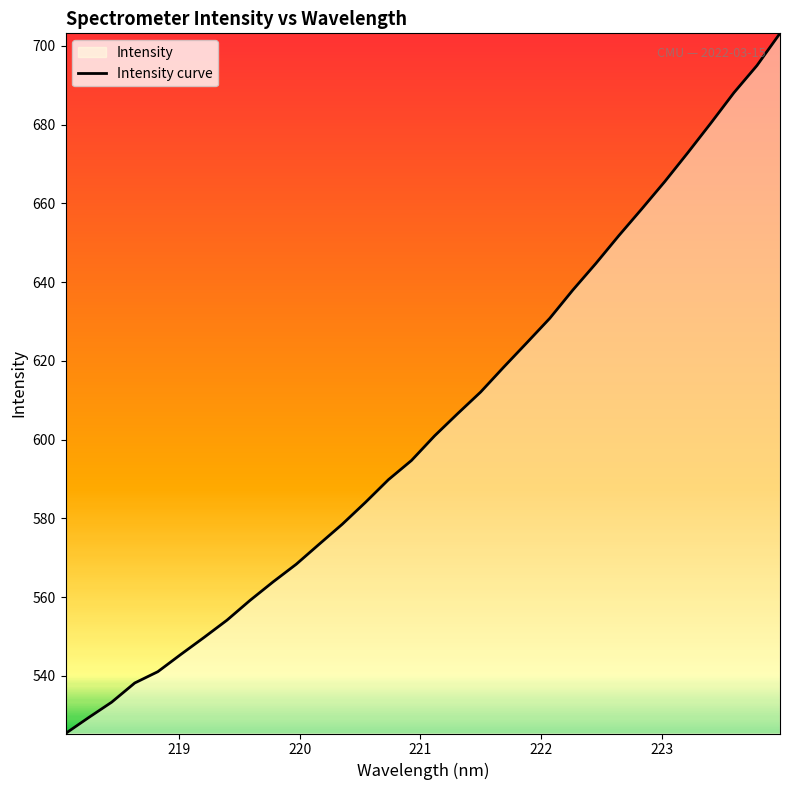

What is the maximum value shown in the chart?

703.2